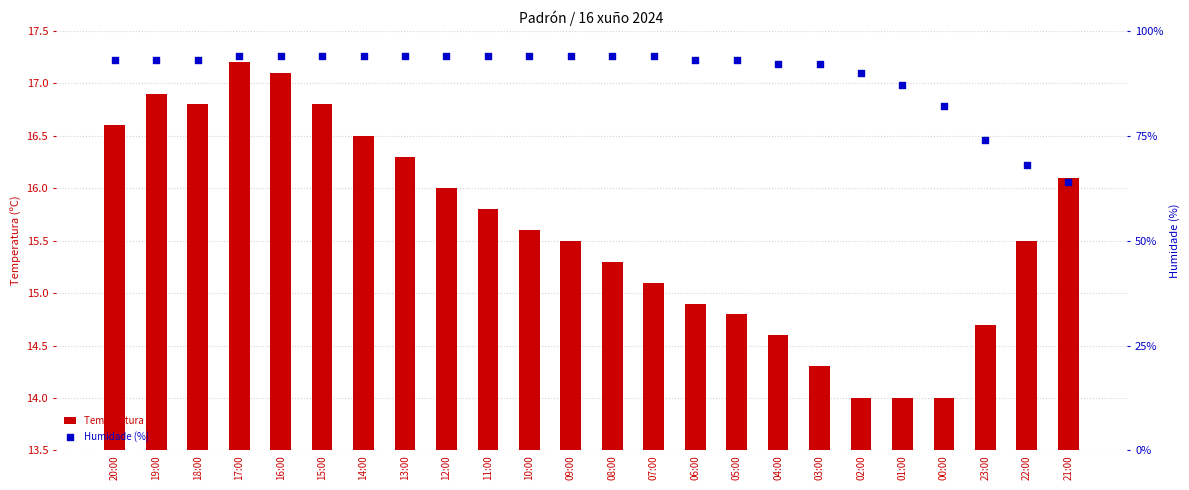

What is the total value across all series at 21:00?

80.1